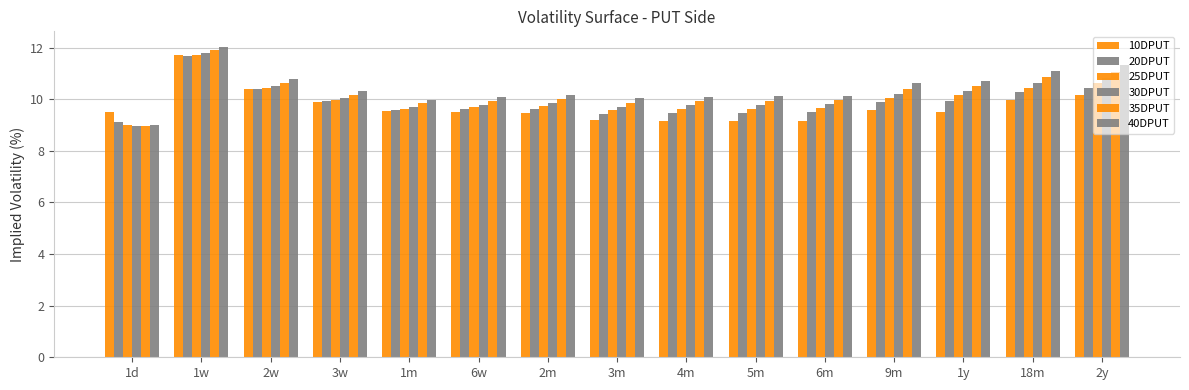

What value does the 35DPUT series have at 5m?

9.9